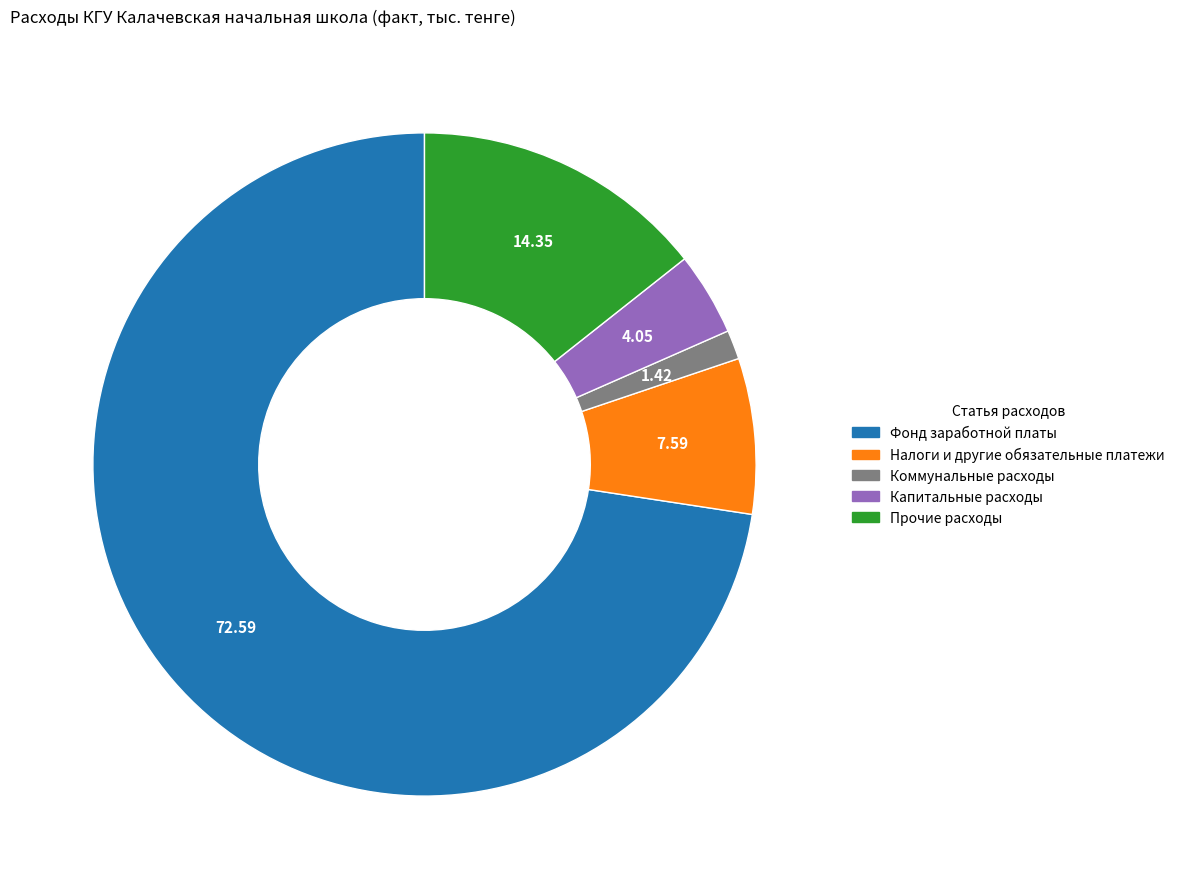

How many segments does this pie chart have?

5